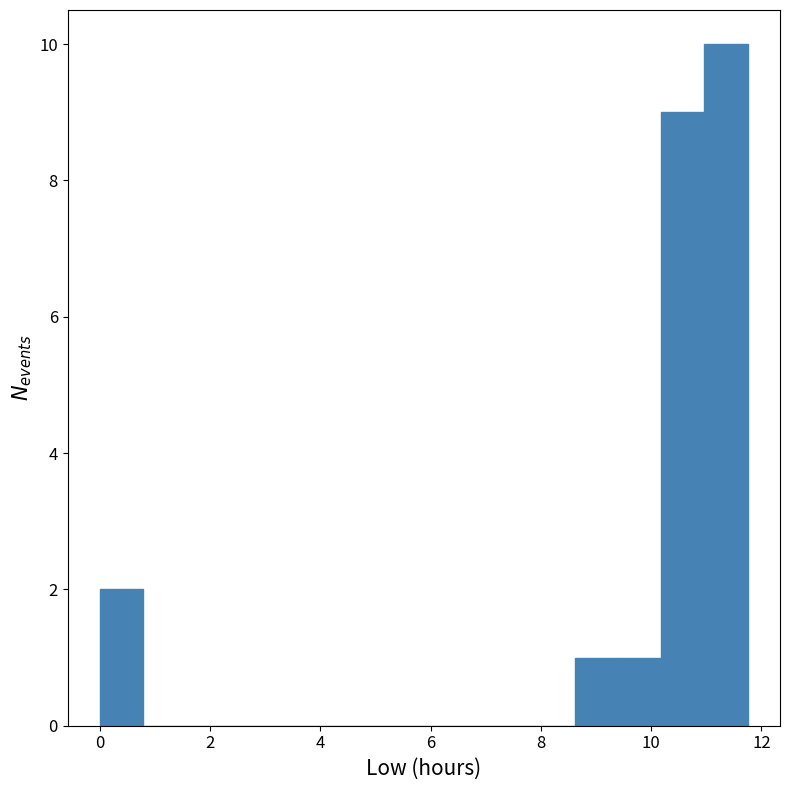

Around what value on the x-axis is the tallest bar? Give the approximate position of its centre, as read against the axis.

11.4